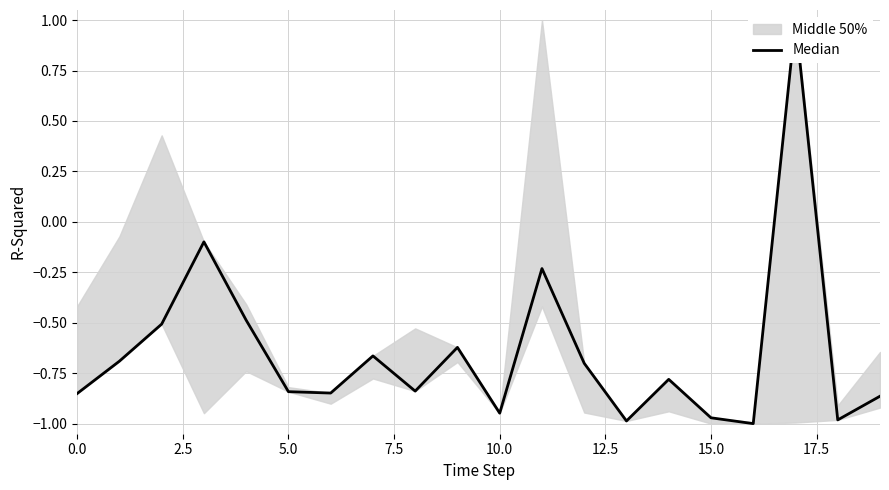

What is the difference between the second highest and minimum values?

0.9